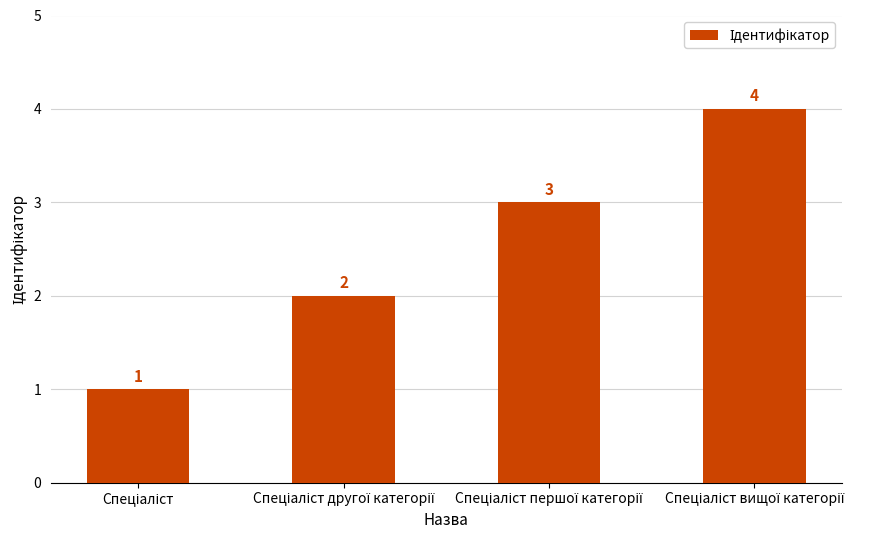

How many values are between 2 and 4?

3